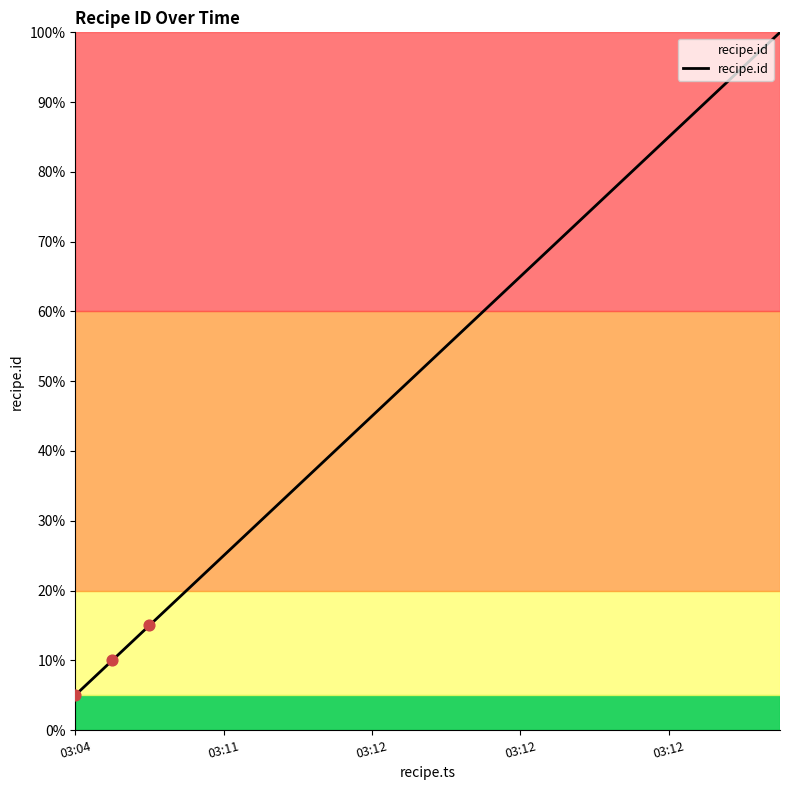

What is the difference between the maximum and minimum values?

95.0